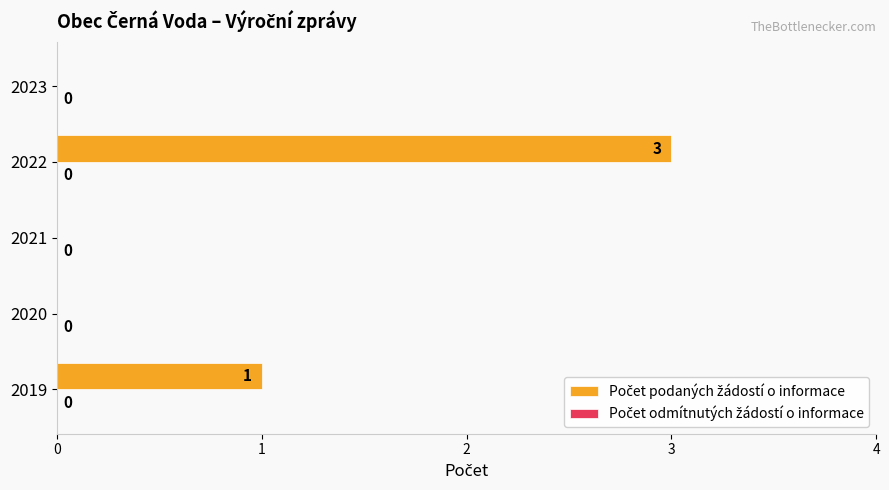

What is the maximum value shown in the chart?

3